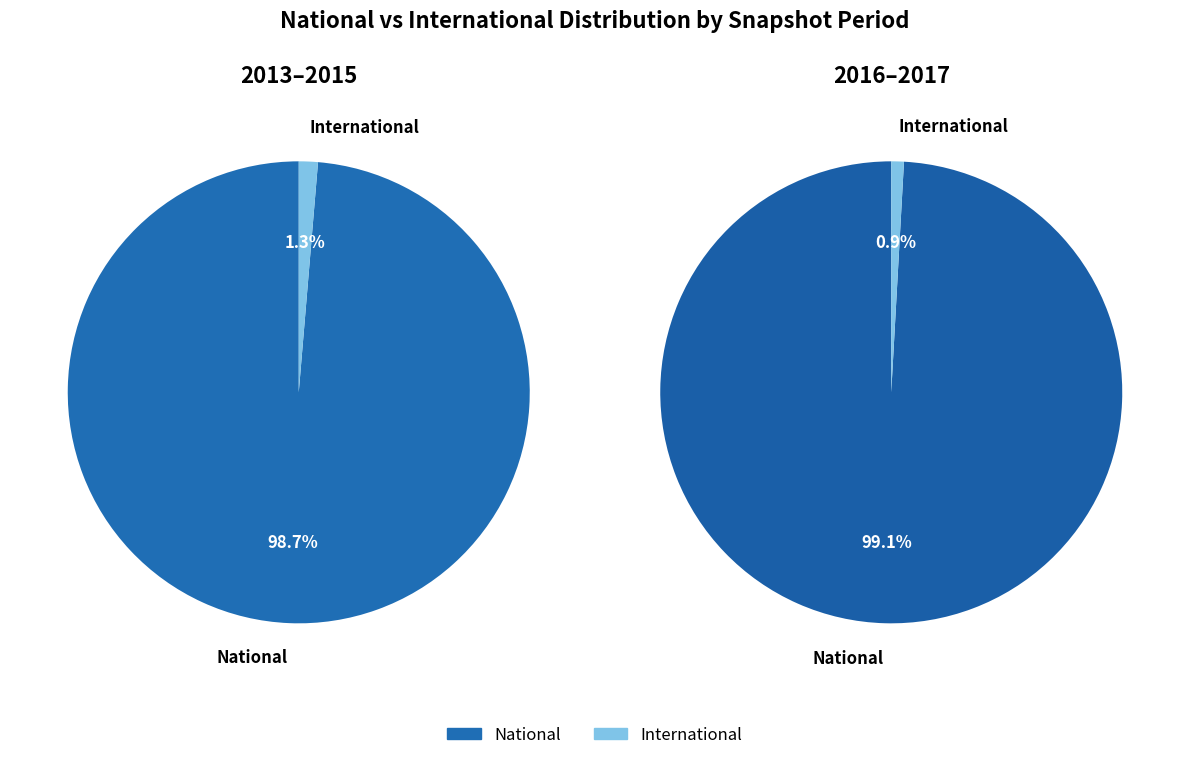

Which series changed the most between 2014-03-28 and 2016-10-07?

national